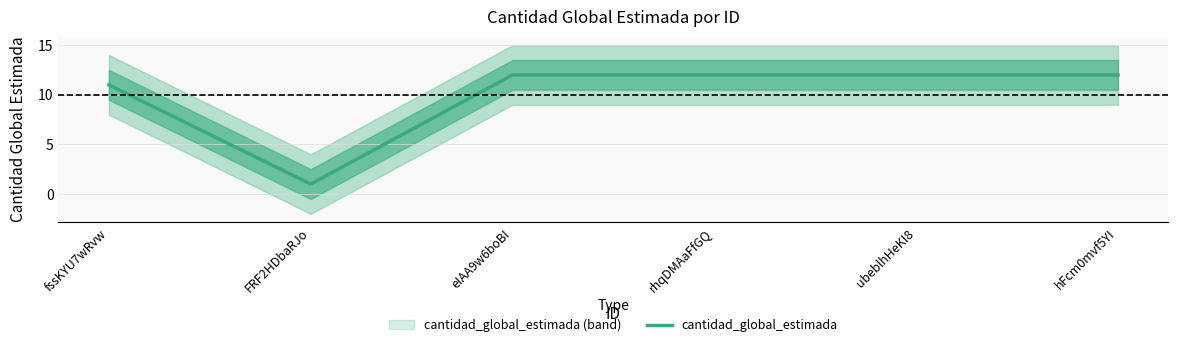

List the labels in order of value, smallest first.

FRF2HDbaRJo, fssKYU7wRvw, eIAA9w6boBI, rhqDMAaFfGQ, ubeblhHeKI8, hFcm0mvf5YI